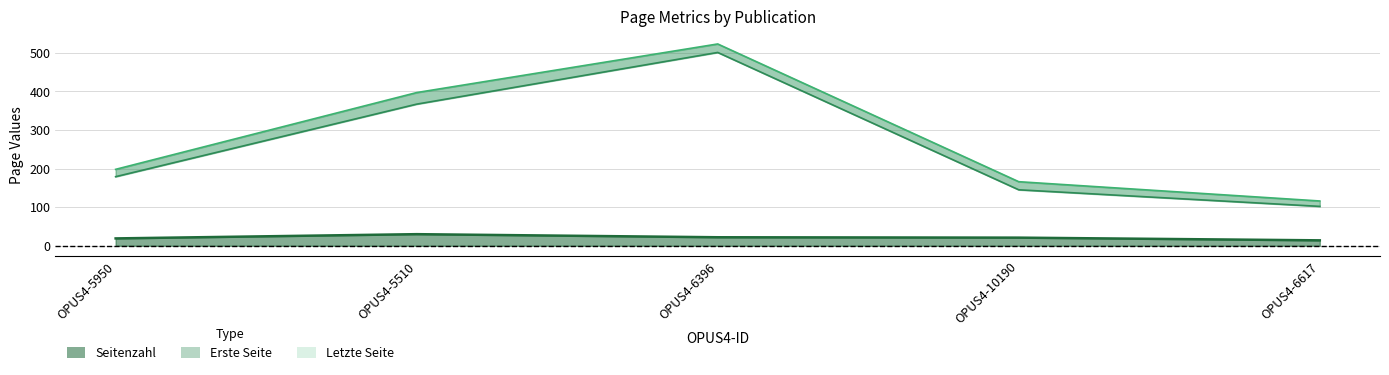

How many series are shown in this chart?

3